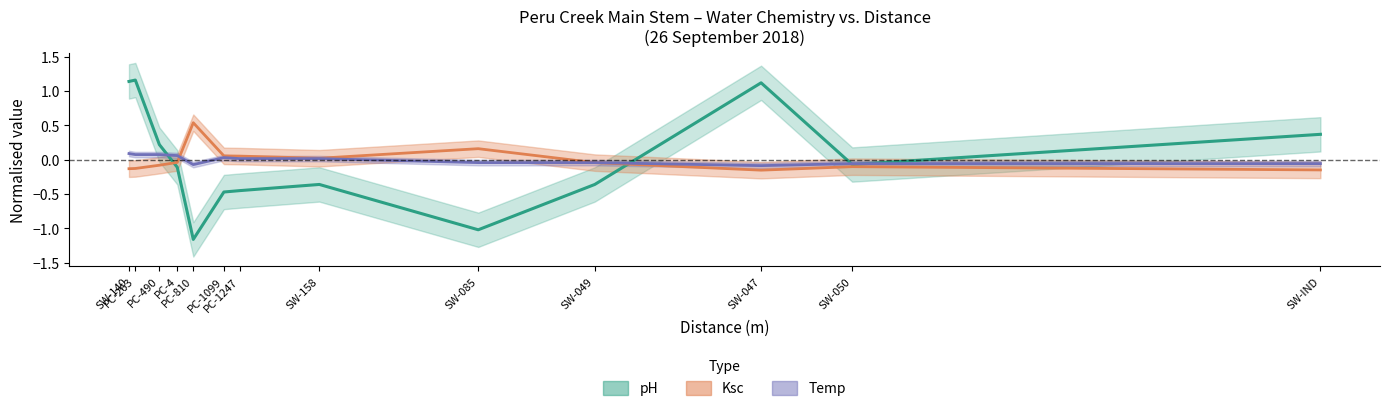

The value of pH at PC-4 is -0.1. True or false?

True